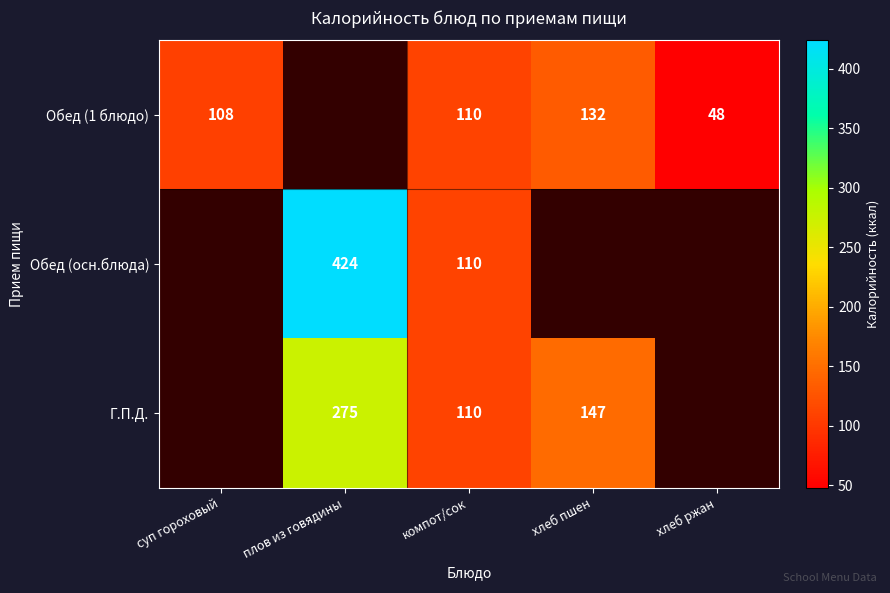

Which has a higher value, хлеб ржан or суп гороховый?

суп гороховый